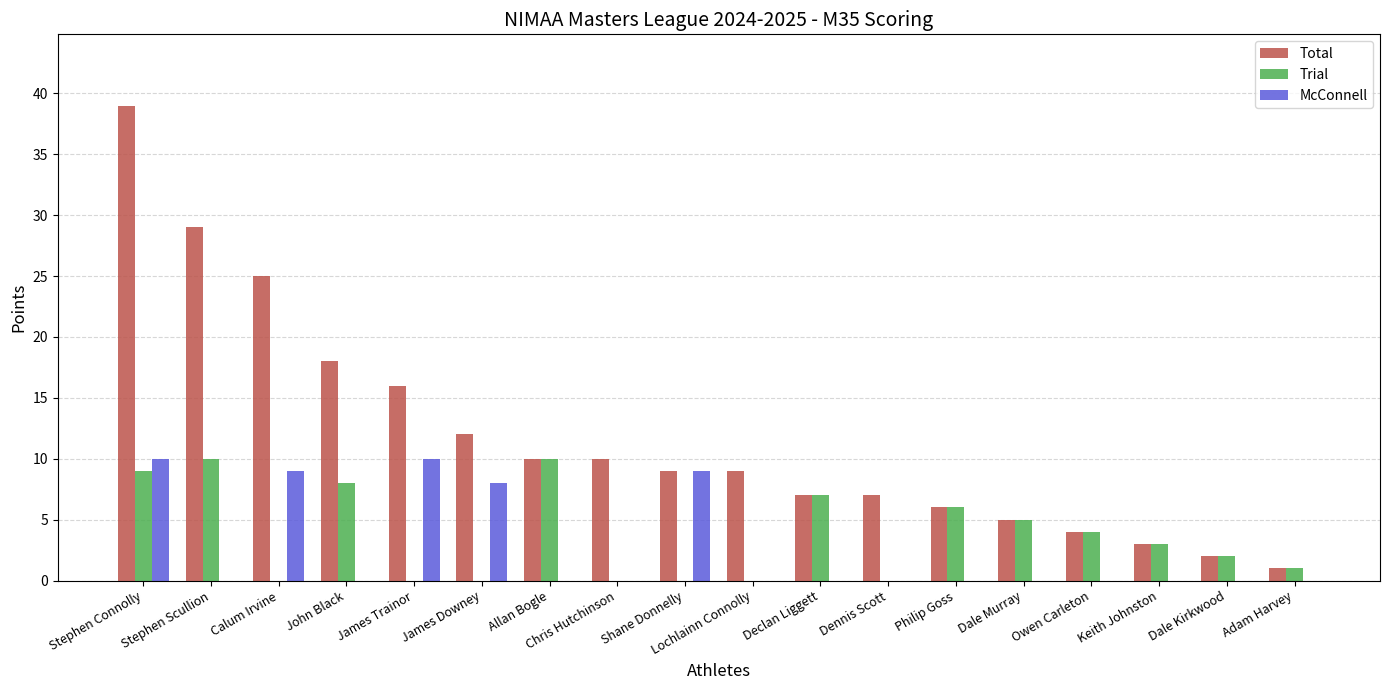

How many groups of bars are there?

18